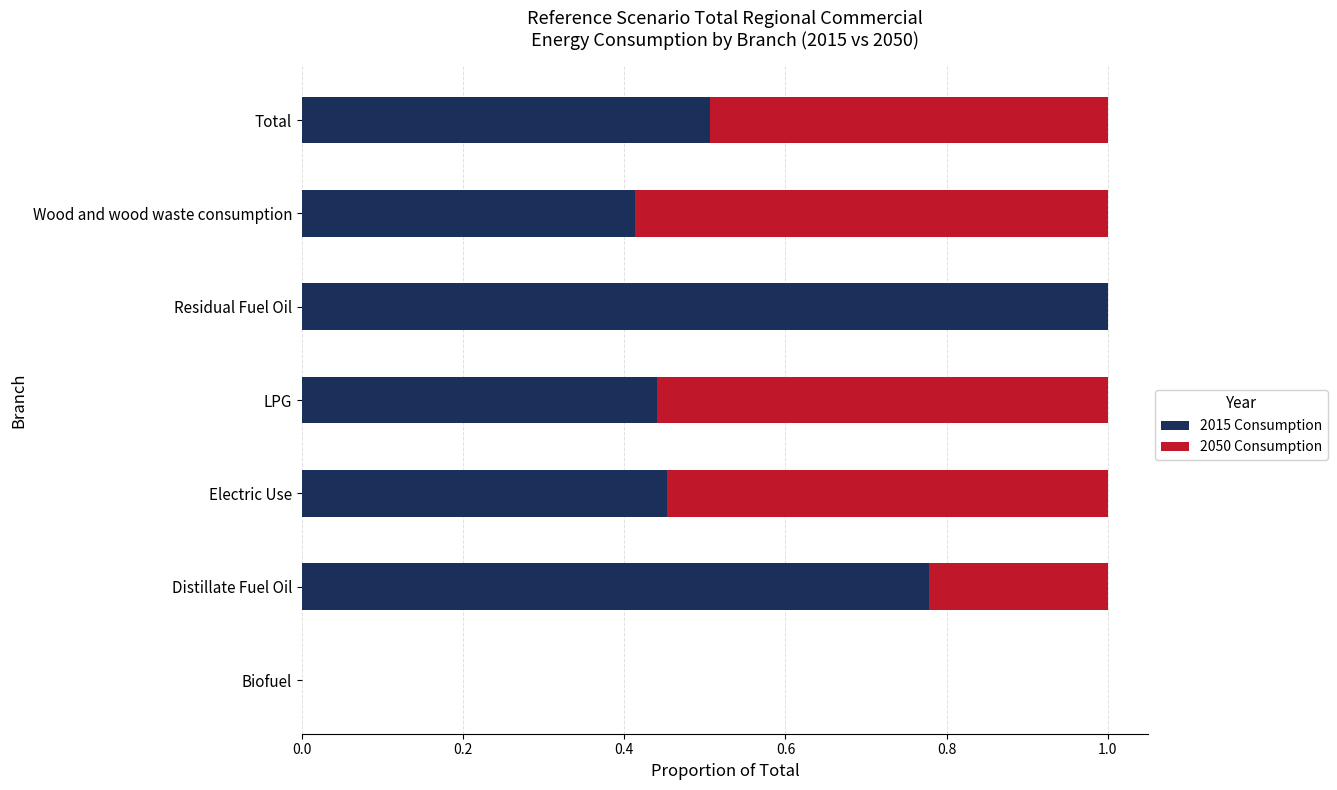

What is the total value across all series at LPG?

1.0